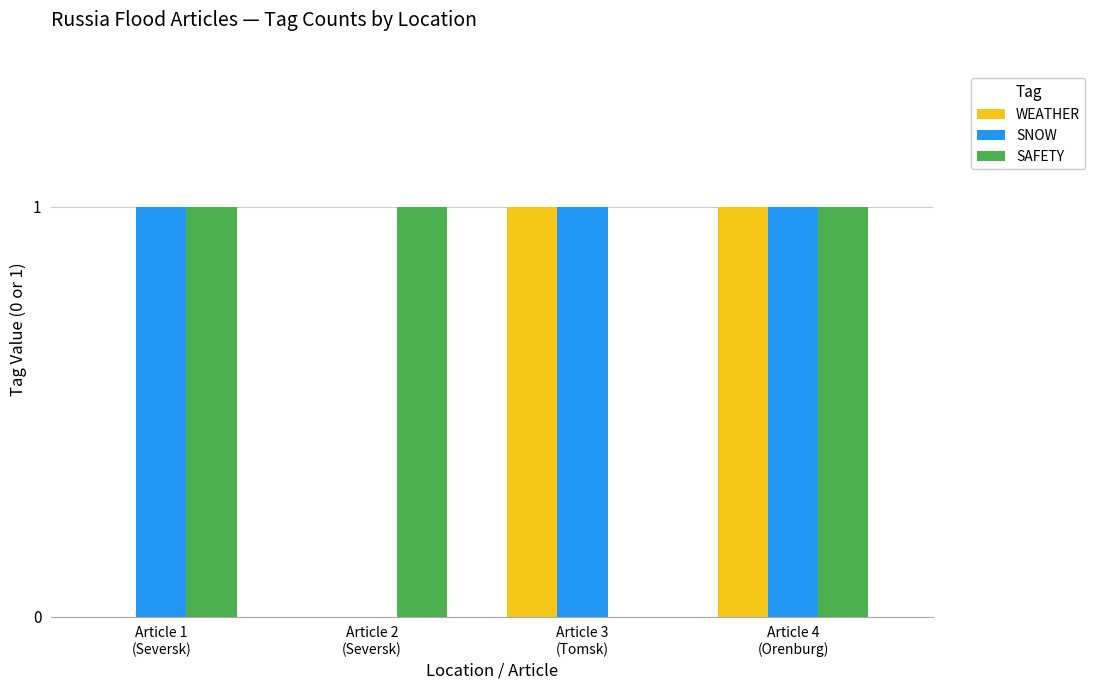

What is the average value of the SAFETY series?

1